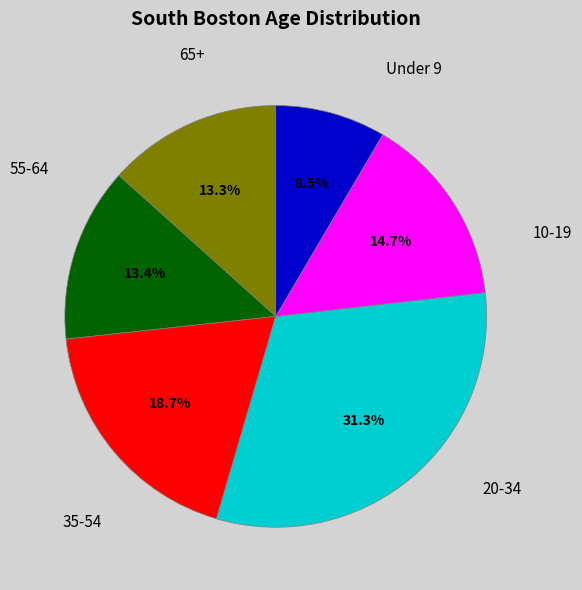

Does any single category account for the majority?

No